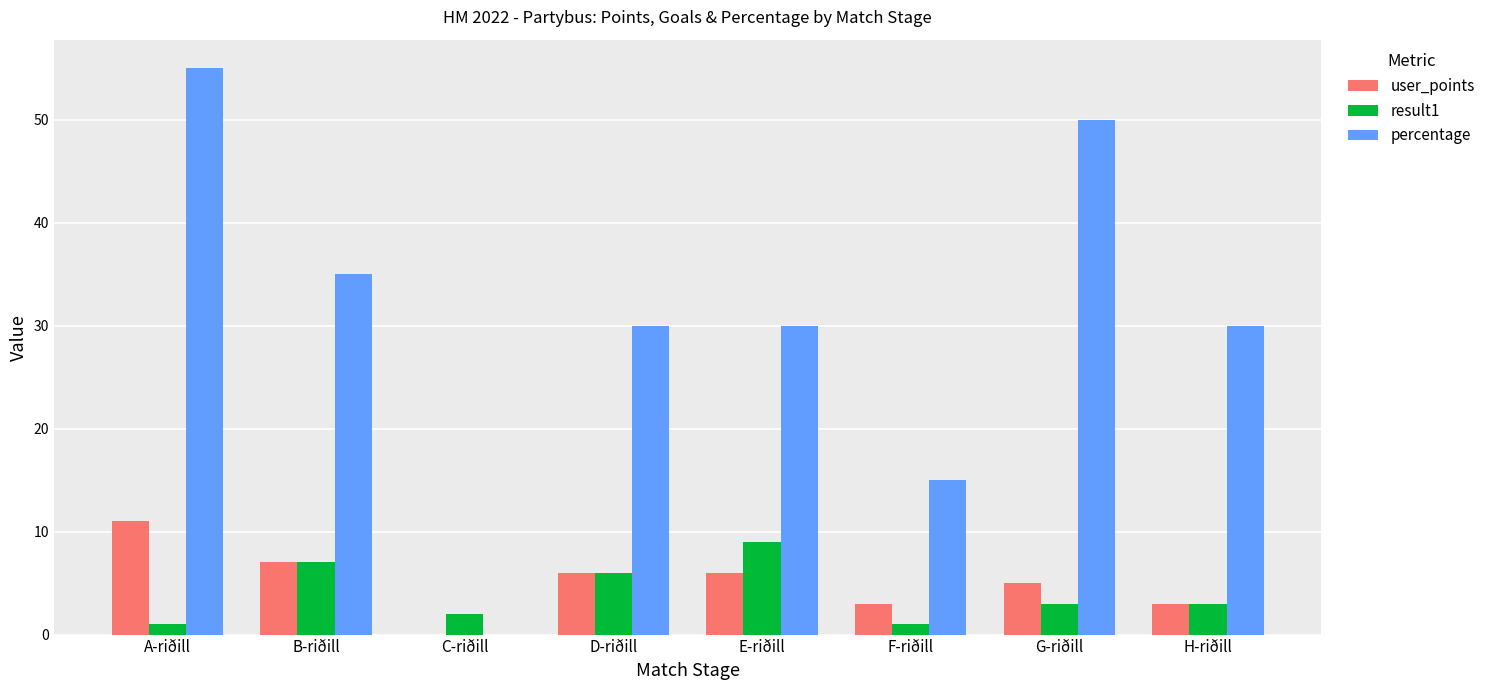

What are all the series names shown in the legend?

user_points, result1, percentage